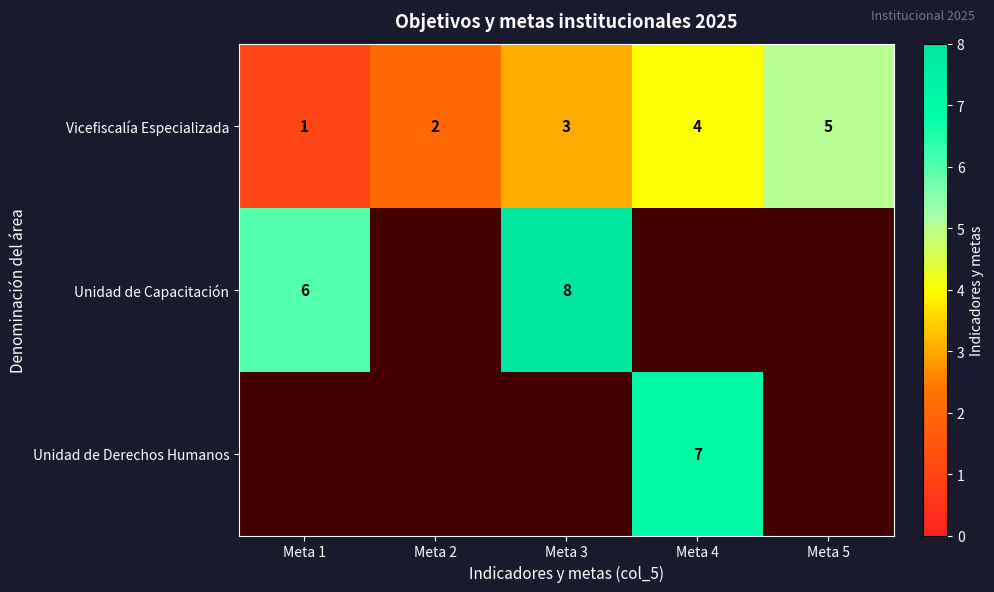

Count the Vicefiscalía Especializada values in the range 2 to 4.

3